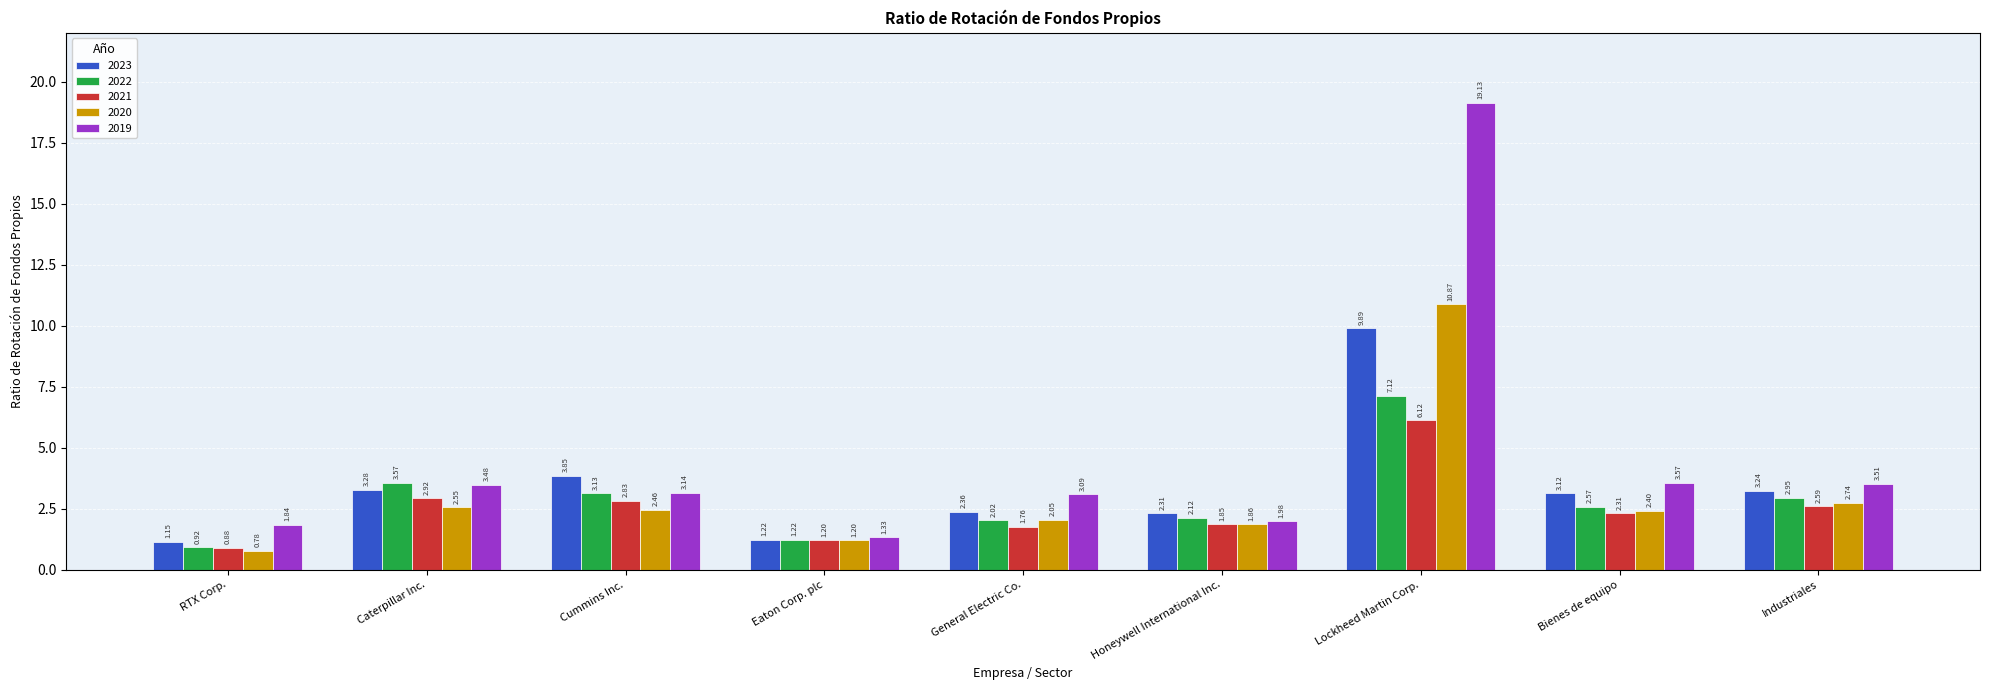

Which series has the largest total across all categories?

2019